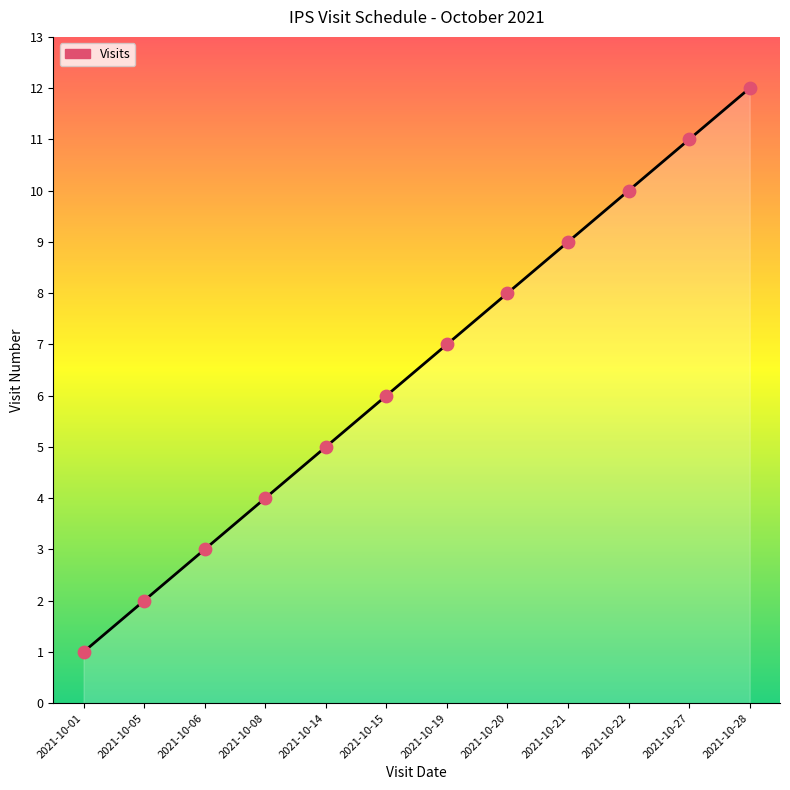

Between 2021-10-05 and 2021-10-15, which is larger?

2021-10-15